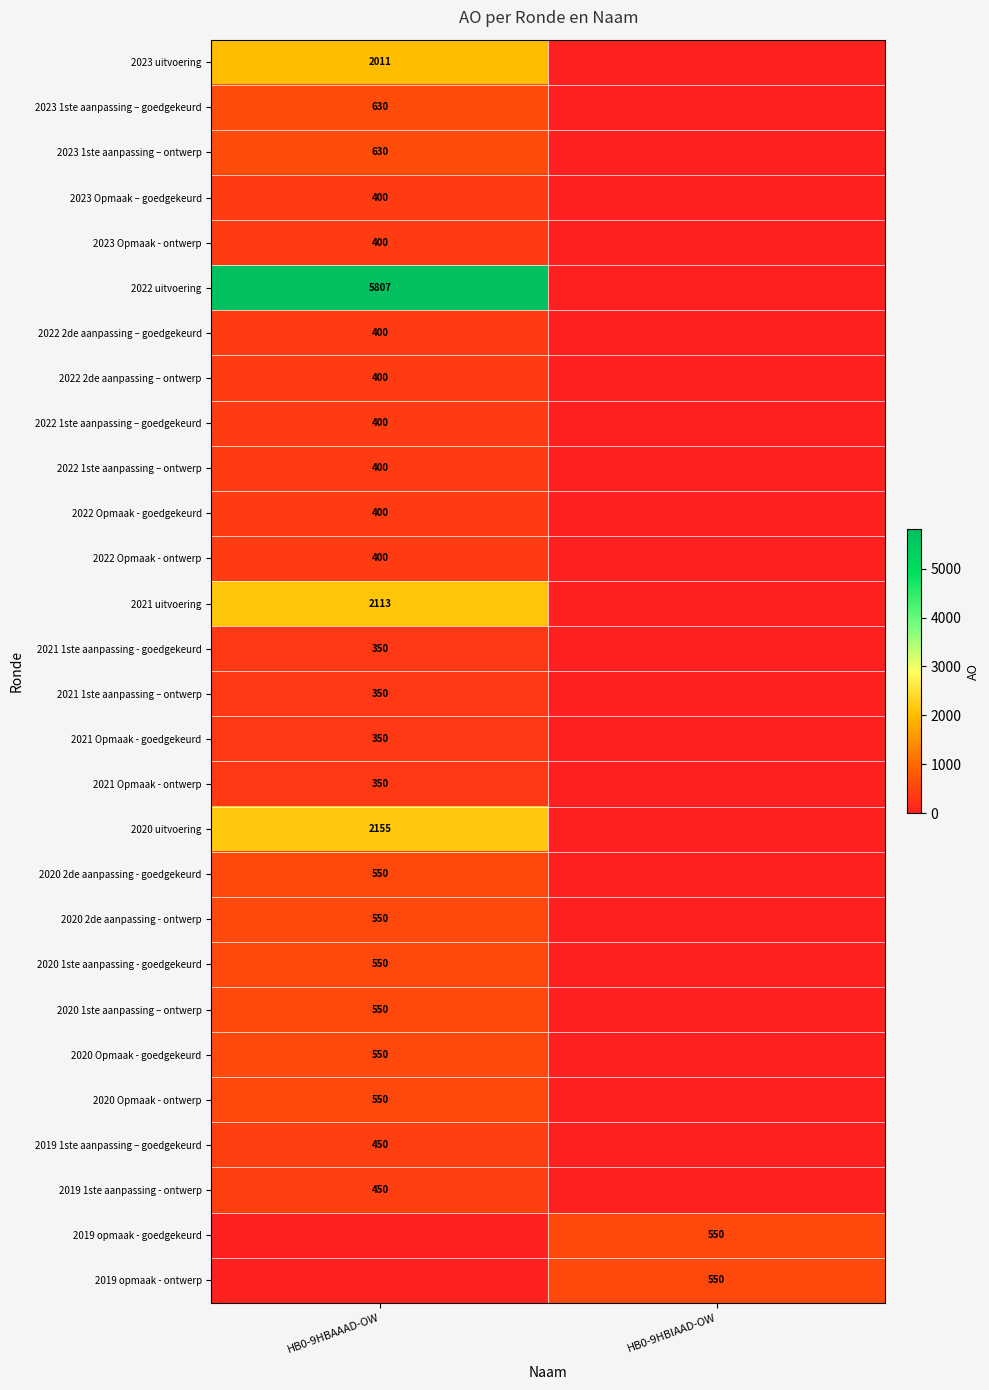

The value of 2022 Opmaak - ontwerp at HB0-9HBAAAD-OW is 400. True or false?

True